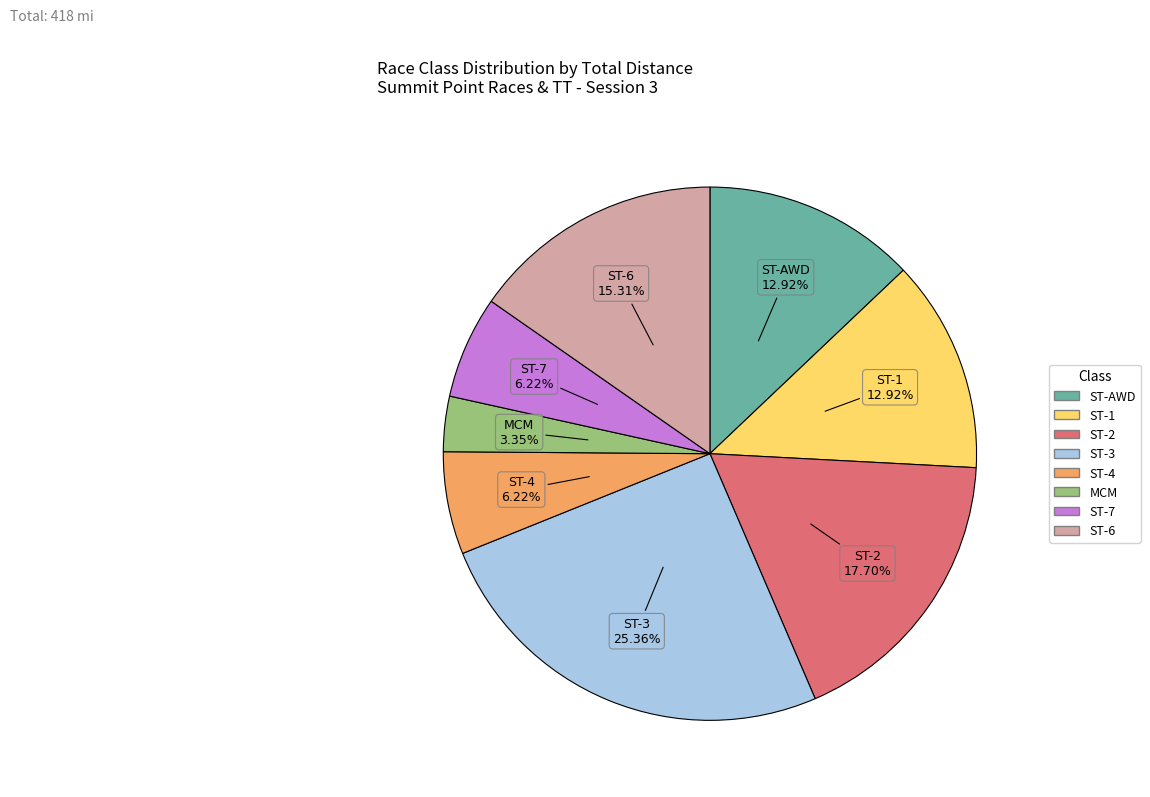

Does any single category account for the majority?

No